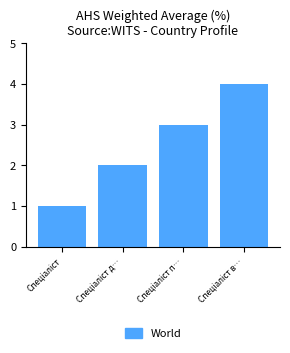

What is the sum of all values?

10